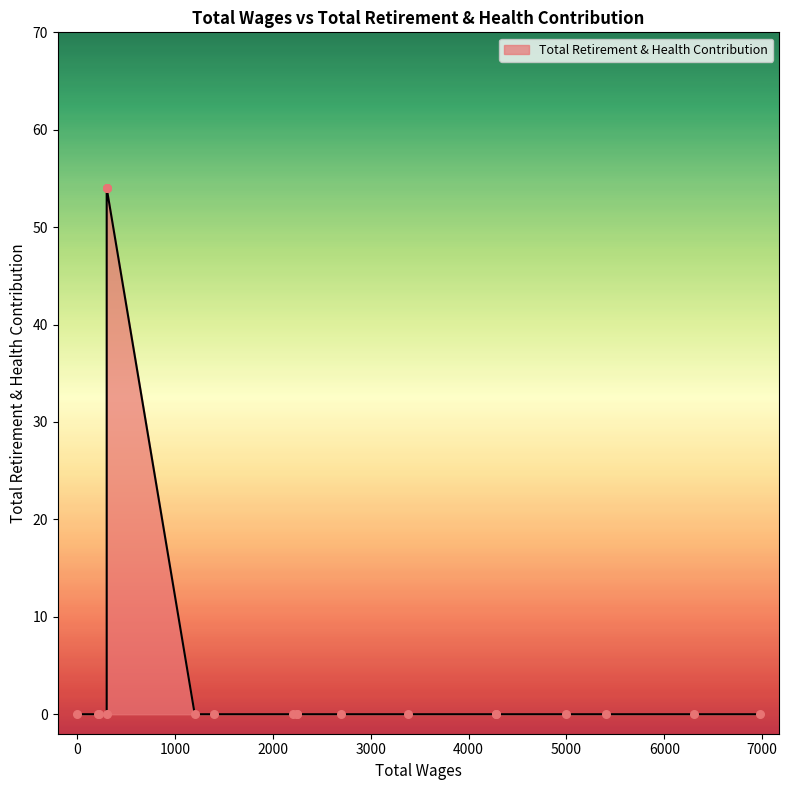

Between 210.0 and 300.0, which is larger?

300.0